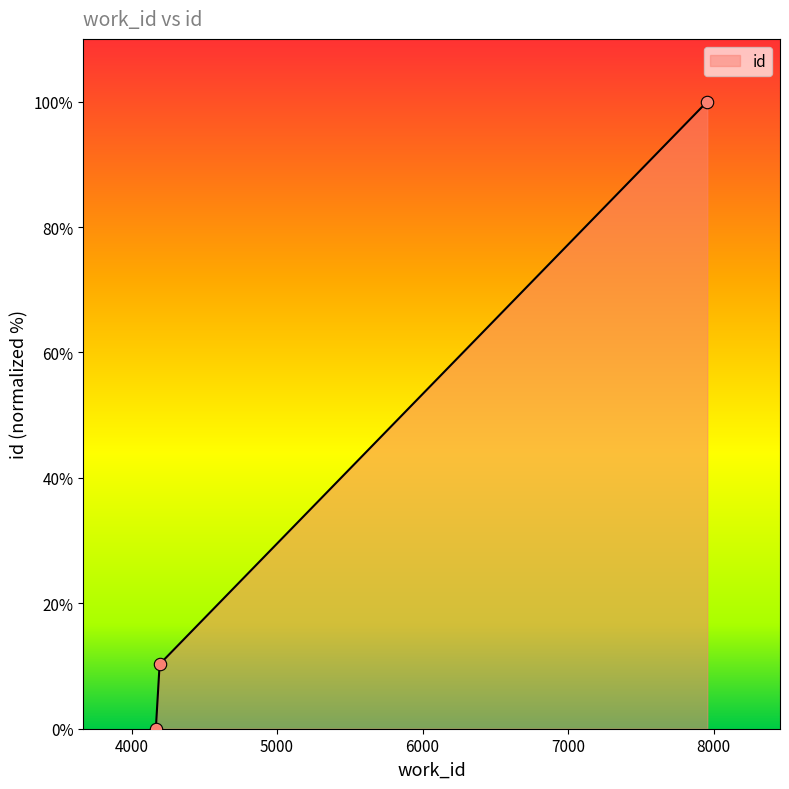

Which has a higher value, 7957 or 4167?

7957